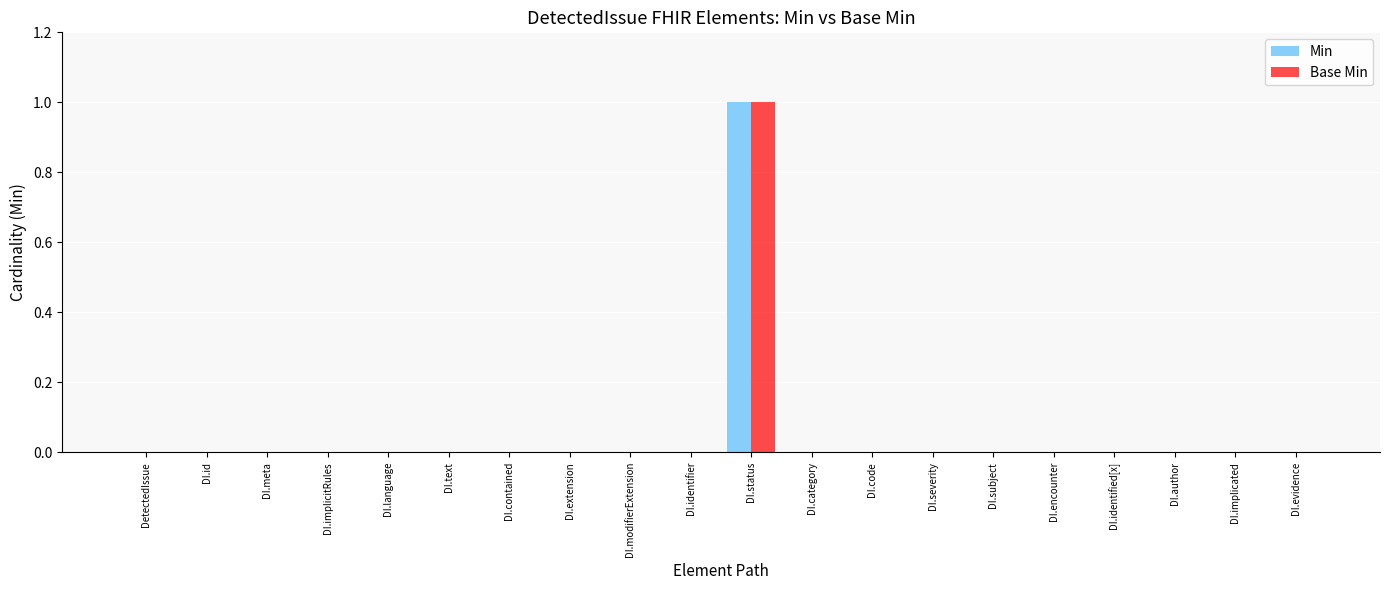

The value of Min at DI.text is 0. True or false?

True